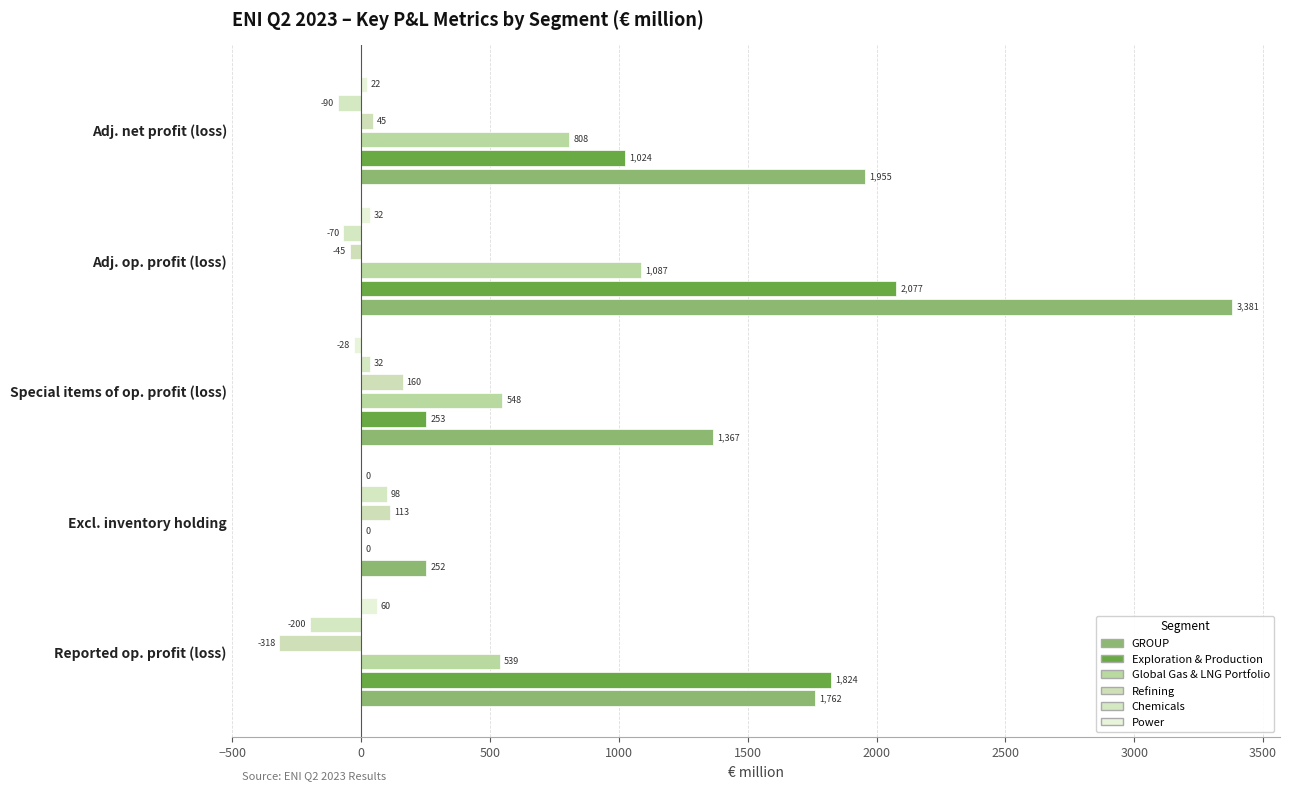

Count the Exploration & Production values in the range 253 to 1824.

3